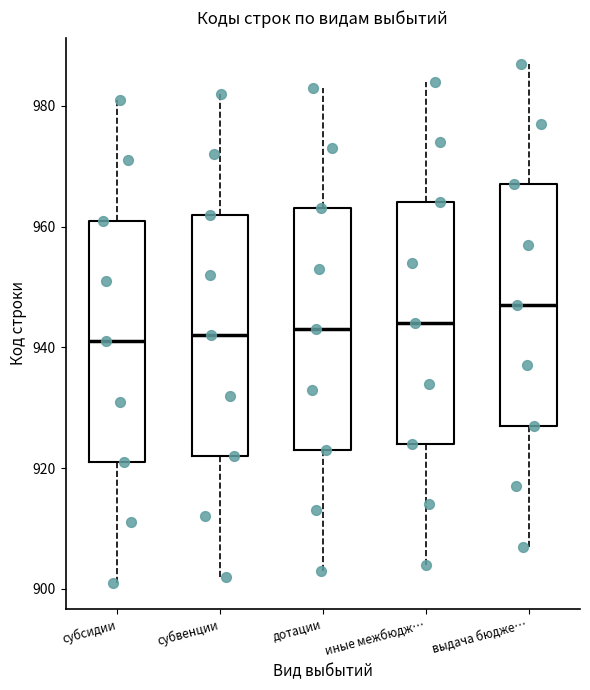

Reading left to right, transcribe this box plot: for each box, give where its median line is, the range the box spans, and where its two whiskers end, as read against the y-axis. The values are not printed on the chart, so give them approximately, as read against the axis.

субсидии: median 942, box 922 to 962, whiskers 902 to 982
субвенции: median 942, box 922 to 962, whiskers 902 to 982
дотации: median 944, box 924 to 964, whiskers 904 to 984
иные межбюдж…: median 944, box 924 to 964, whiskers 904 to 984
выдача бюдже…: median 948, box 928 to 968, whiskers 908 to 988